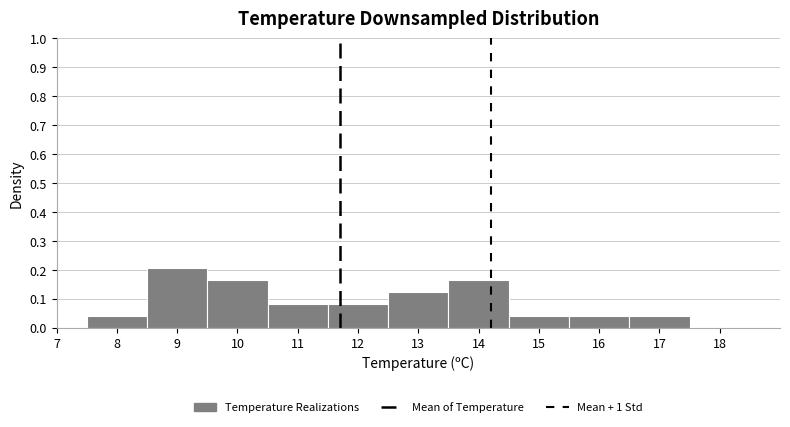

Reading left to right, transcribe this chart: for each bar, give the range it covers on the x-axis and its height. The values are not printed on the chart, so give them approximately, as read against the axis.

7.5 to 8.5: 0.04
8.5 to 9.5: 0.21
9.5 to 10.5: 0.17
10.5 to 11.5: 0.08
11.5 to 12.5: 0.08
12.5 to 13.5: 0.13
13.5 to 14.5: 0.17
14.5 to 15.5: 0.04
15.5 to 16.5: 0.04
16.5 to 17.5: 0.04